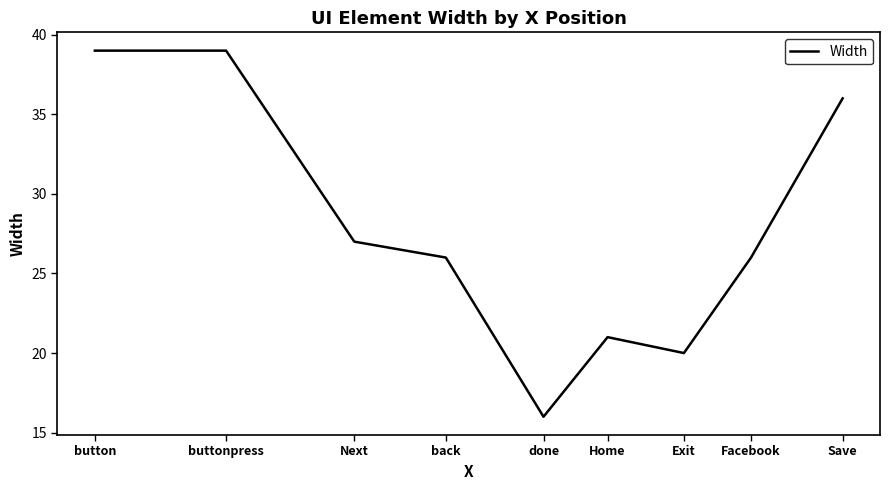

Which category has the lowest value across all series?

done